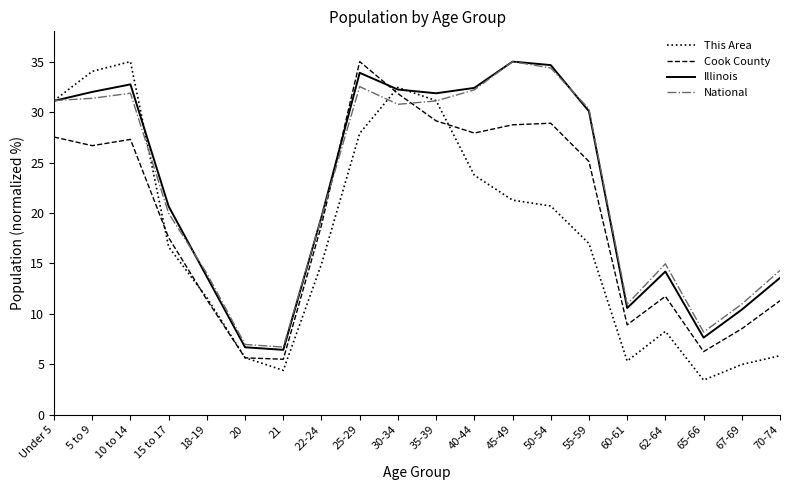

Which series changed the most between 21 and 22-24?

Cook County